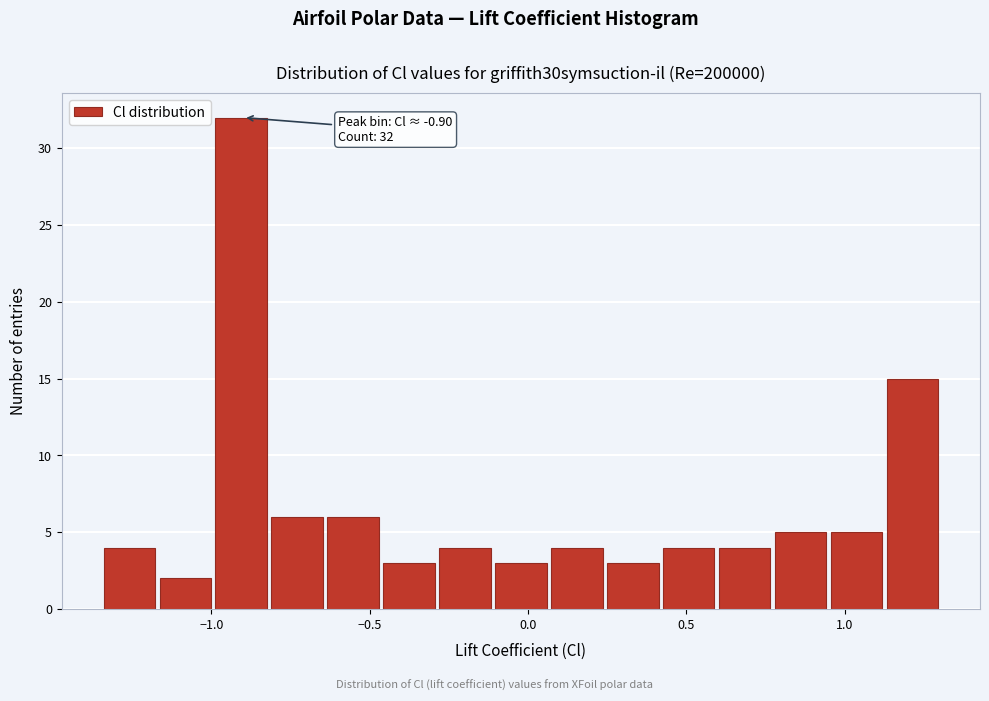

Around what value on the x-axis is the tallest bar? Give the approximate position of its centre, as read against the axis.

-0.90